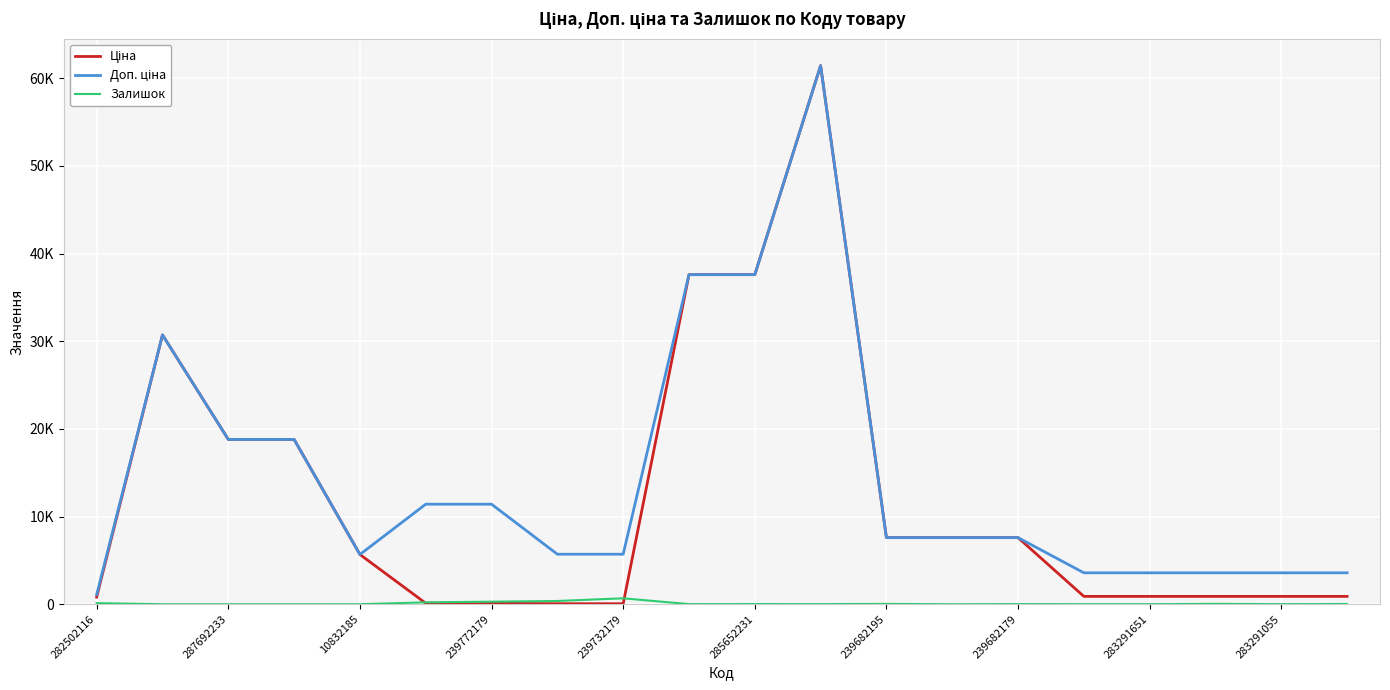

Does the chart have visible grid lines?

Yes